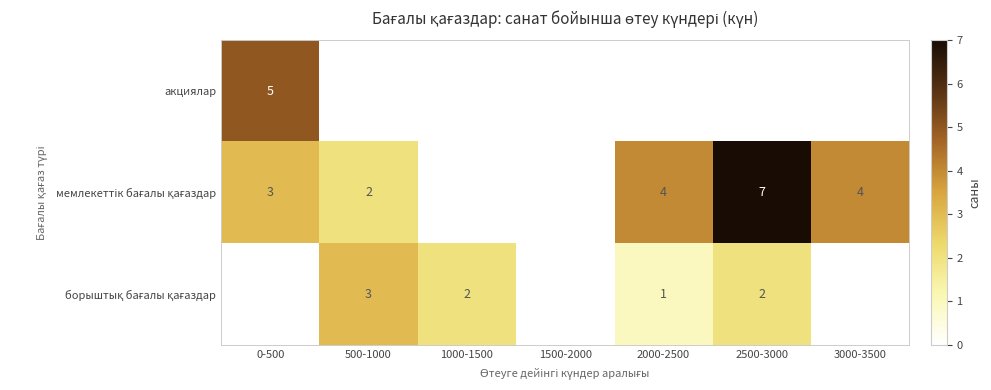

At which label is мемлекеттік бағалы қағаздар closest to 3?

0-500